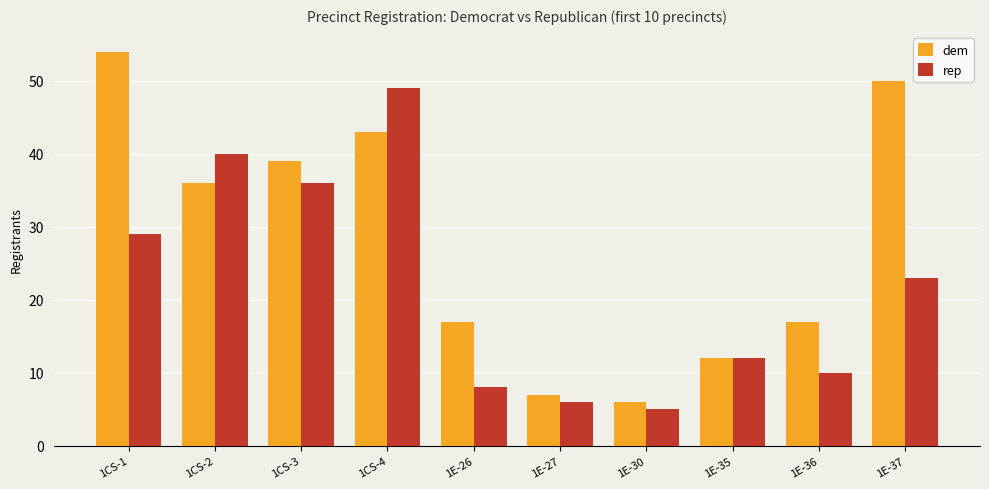

What value does the dem series have at 1E-26, to the nearest 5?

15